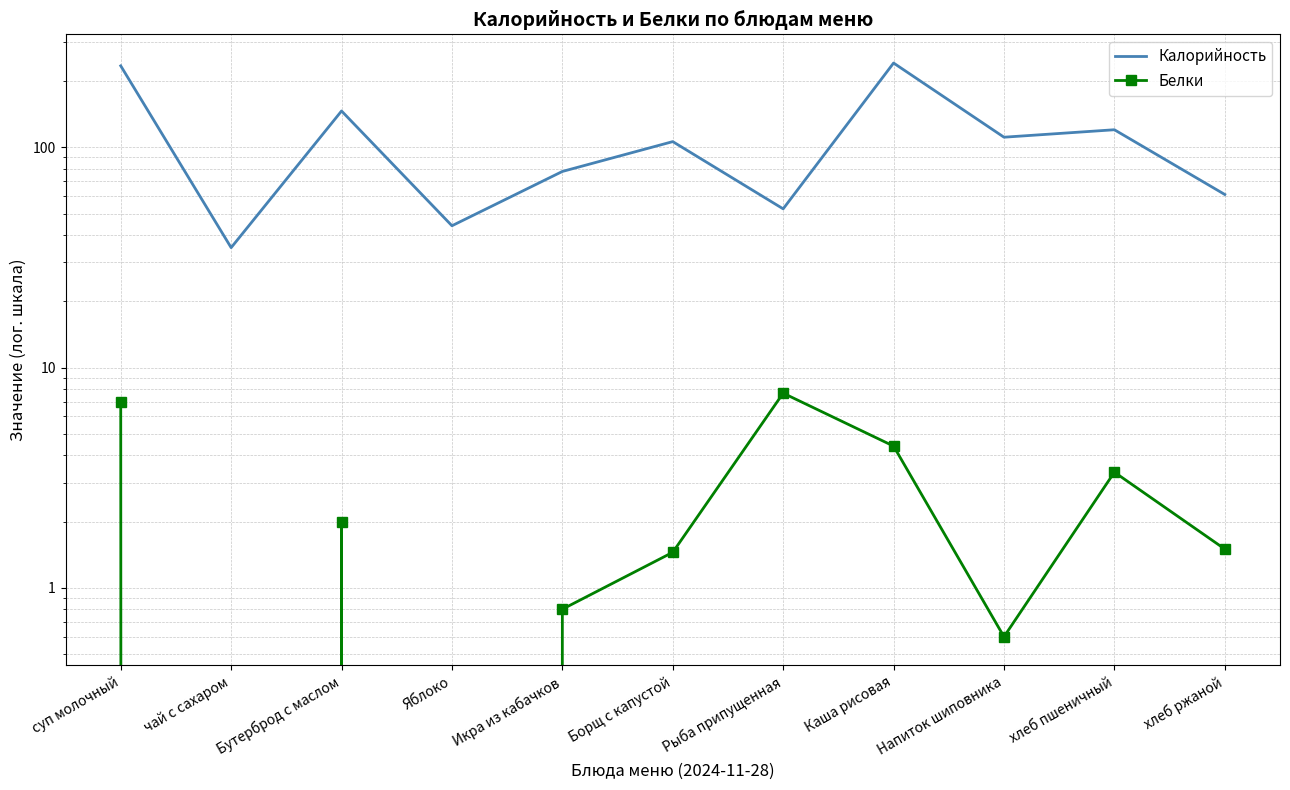

At how many categories does at least one series exceed 102?

6